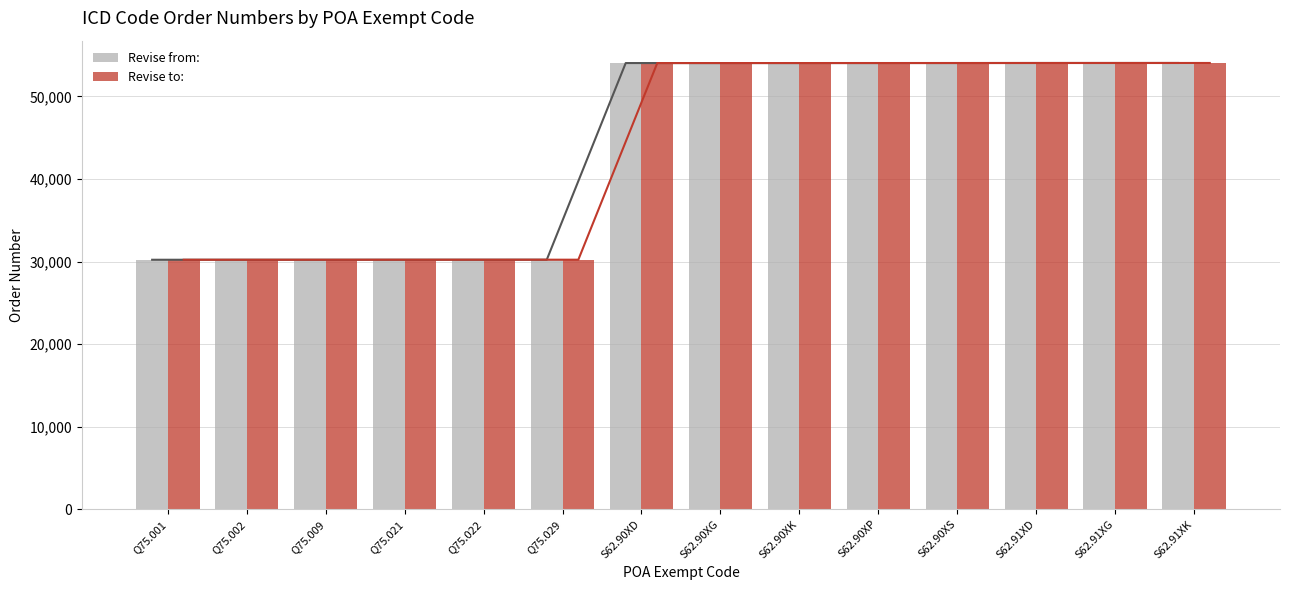

Which series has the largest total across all categories?

Revise from: